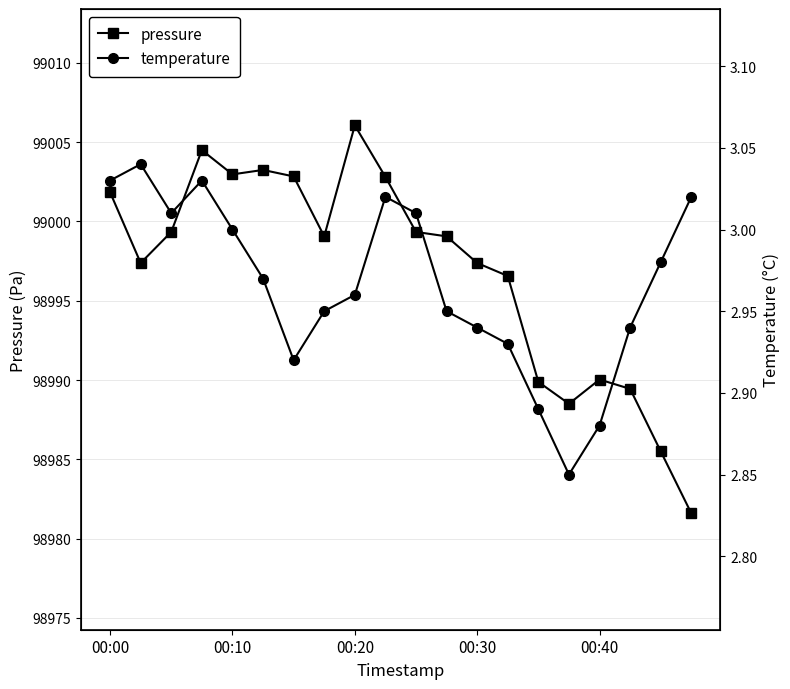

Does the chart display data point markers on the line(s)?

Yes